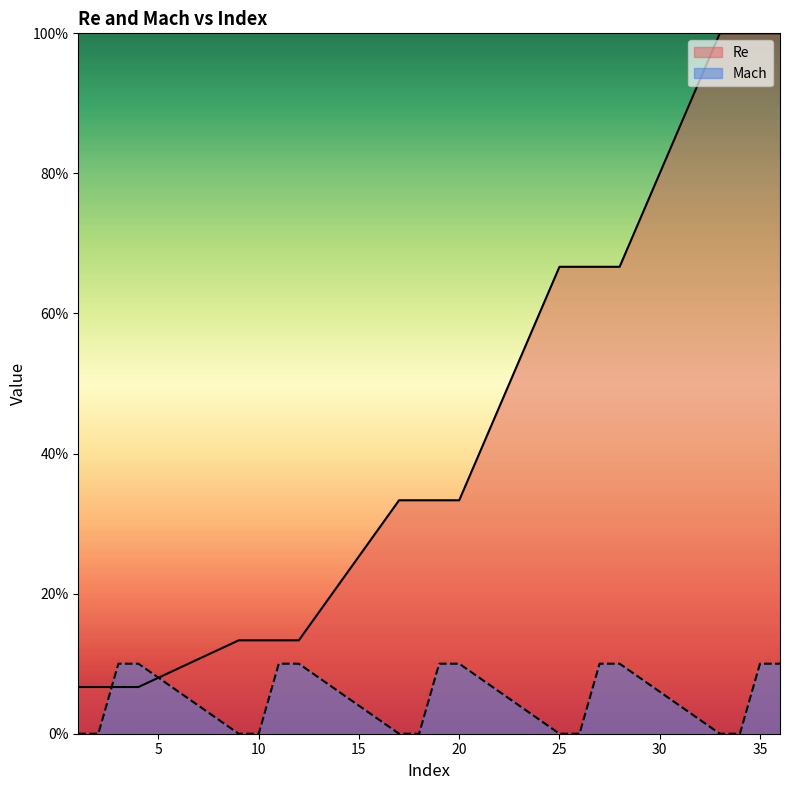

True or false: Re has a value of 0.1 at 1.

True